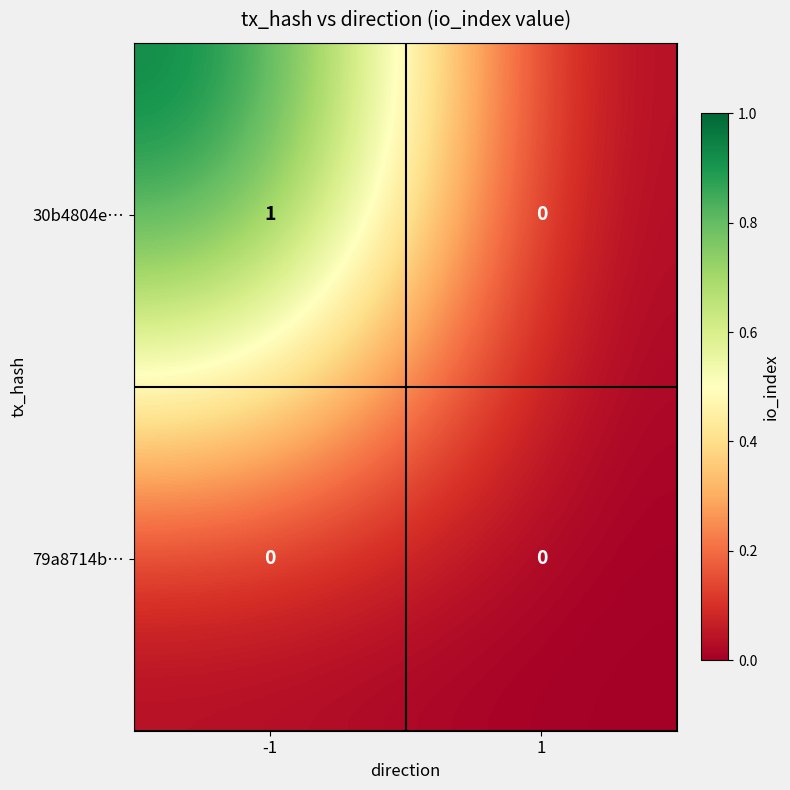

List the series in order of their overall mean, highest first.

30b4804e…, 79a8714b…